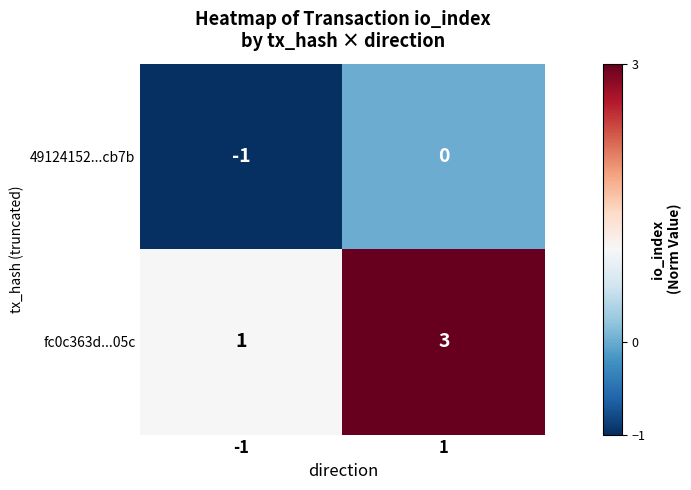

Reading left to right, extract all data points from this chart.

49124152...cb7b: -1=-1	1=0
fc0c363d...05c: -1=1	1=3